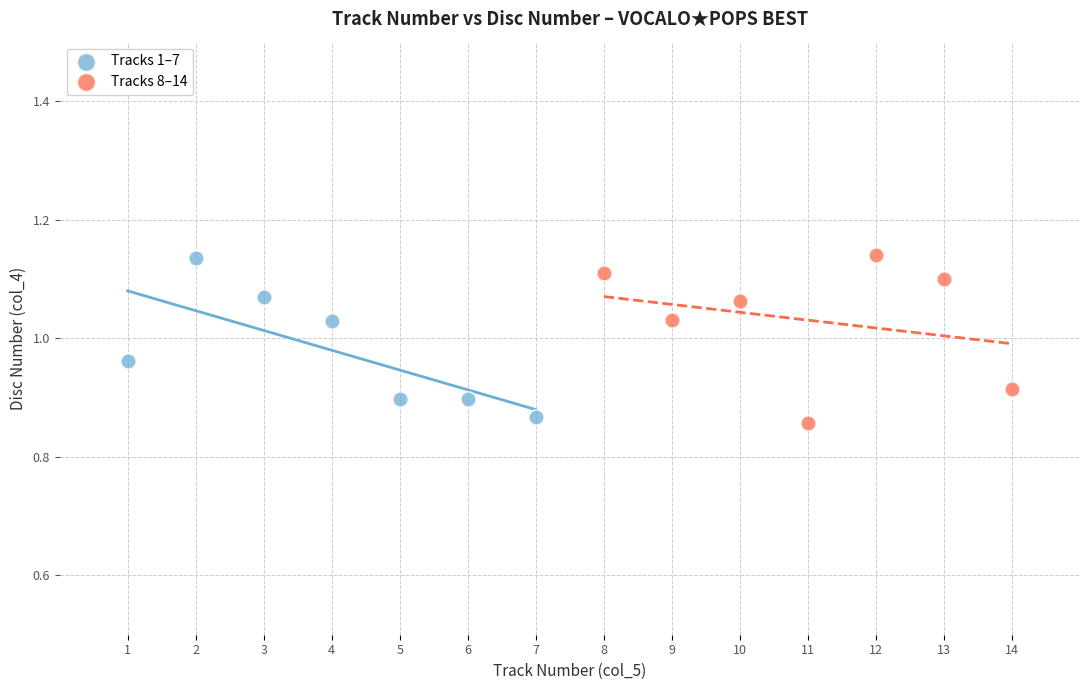

What are all the series names shown in the legend?

Tracks 1–7, Tracks 8–14